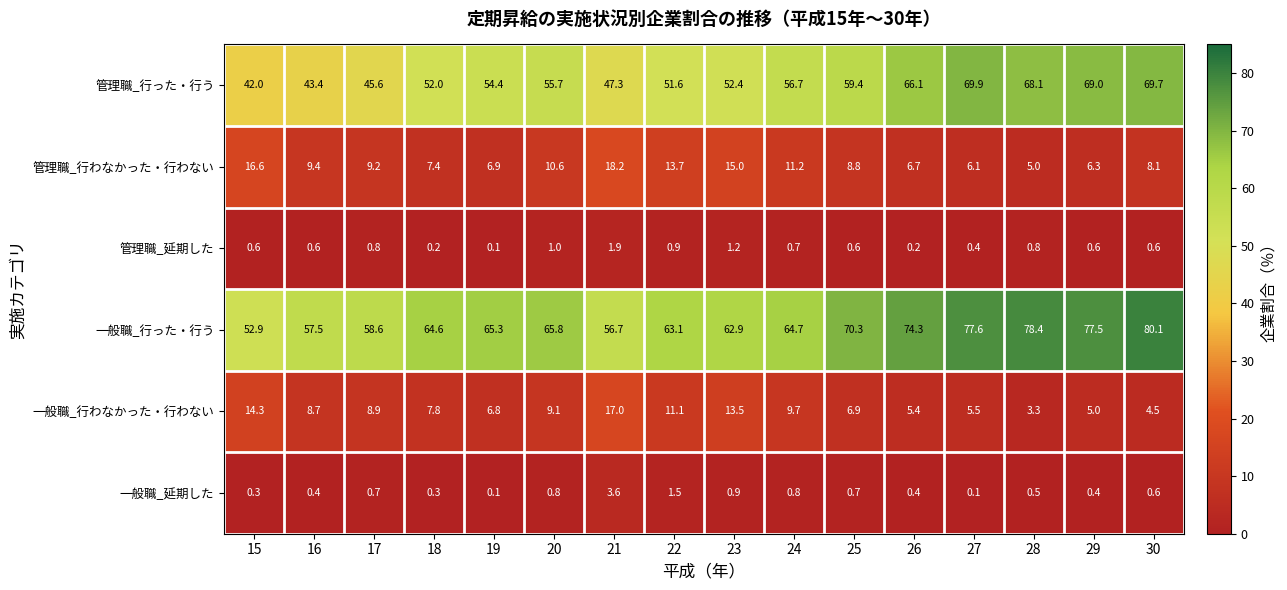

At which label does 一般職_行わなかった・行わない first exceed 8?

15